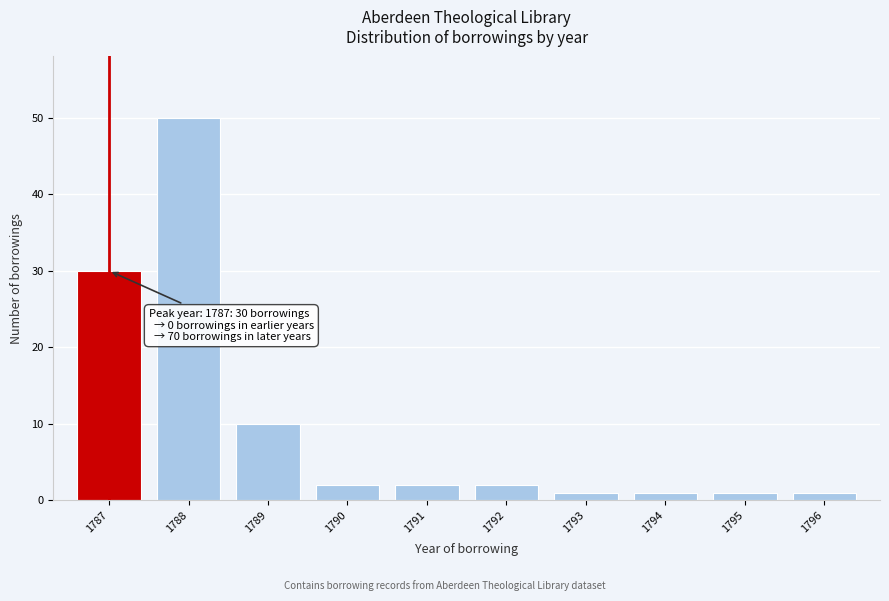

Reading left to right, list all the values displayed in this chart.

1787=30	1788=50	1789=10	1790=2	1791=2	1792=2	1793=1	1794=1	1795=1	1796=1